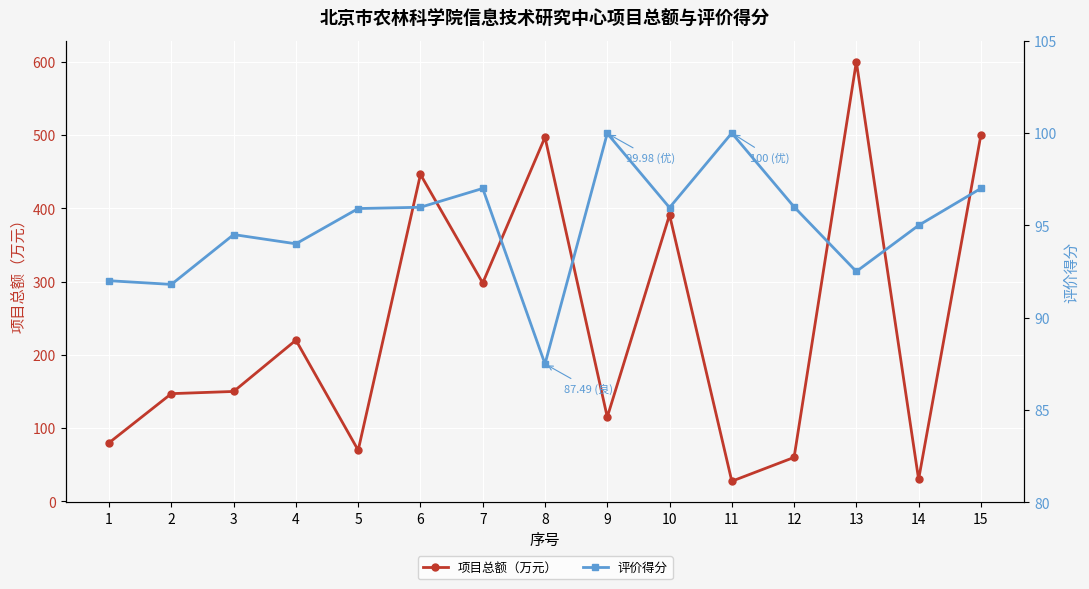

What is the spread (max minus min) of values at 10?

295.0